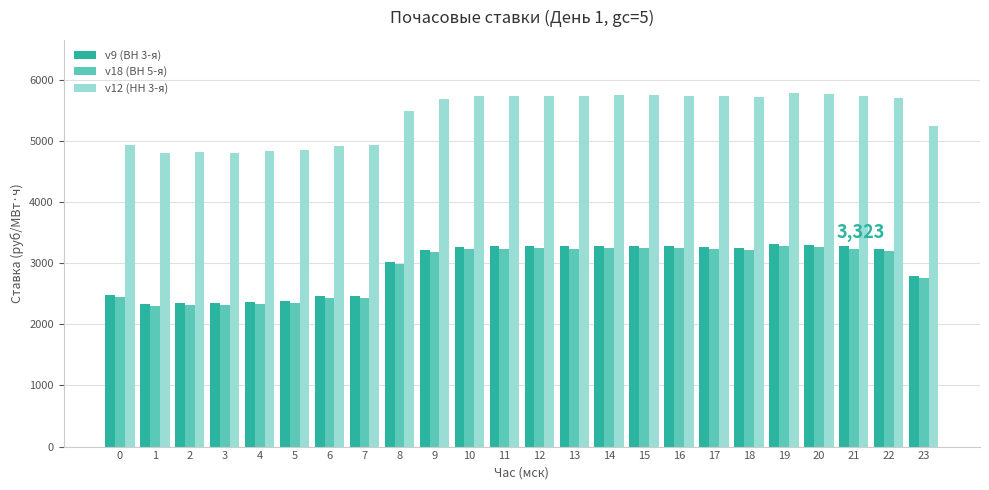

What is the average value of the v12 (НН 3-я) series?

5418.7